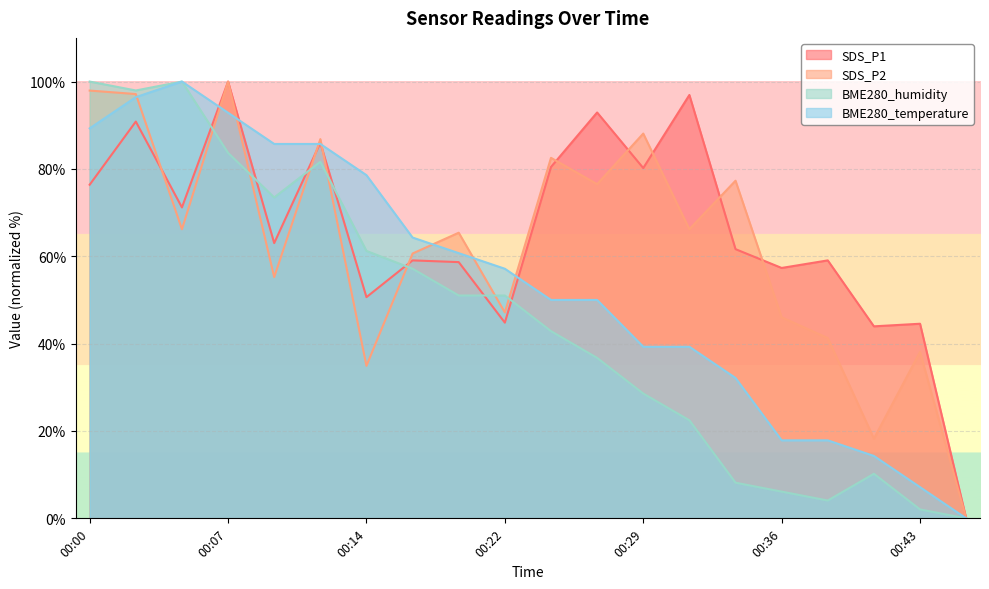

What is the average value of the SDS_P2 series?

62.3